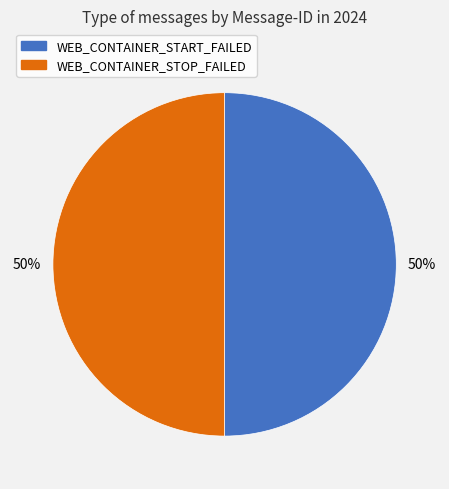

To the nearest percent, what percentage of the pie is WEB_CONTAINER_START_FAILED?

50%